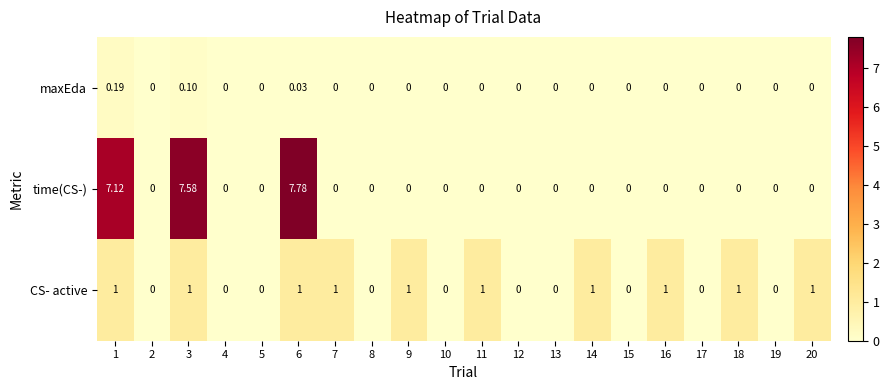

Which series has the widest spread of values?

time(CS-)